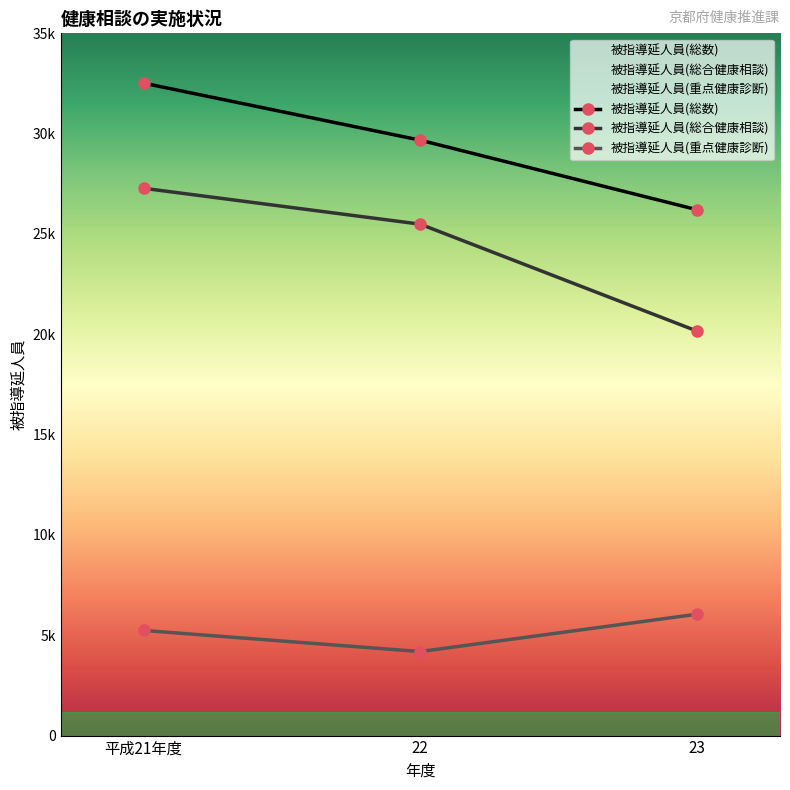

What is the label of the 2nd point from the left?

22